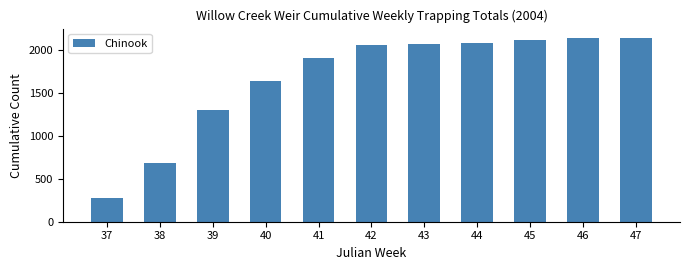

The chart shows a value of 2140 at 47. True or false?

True